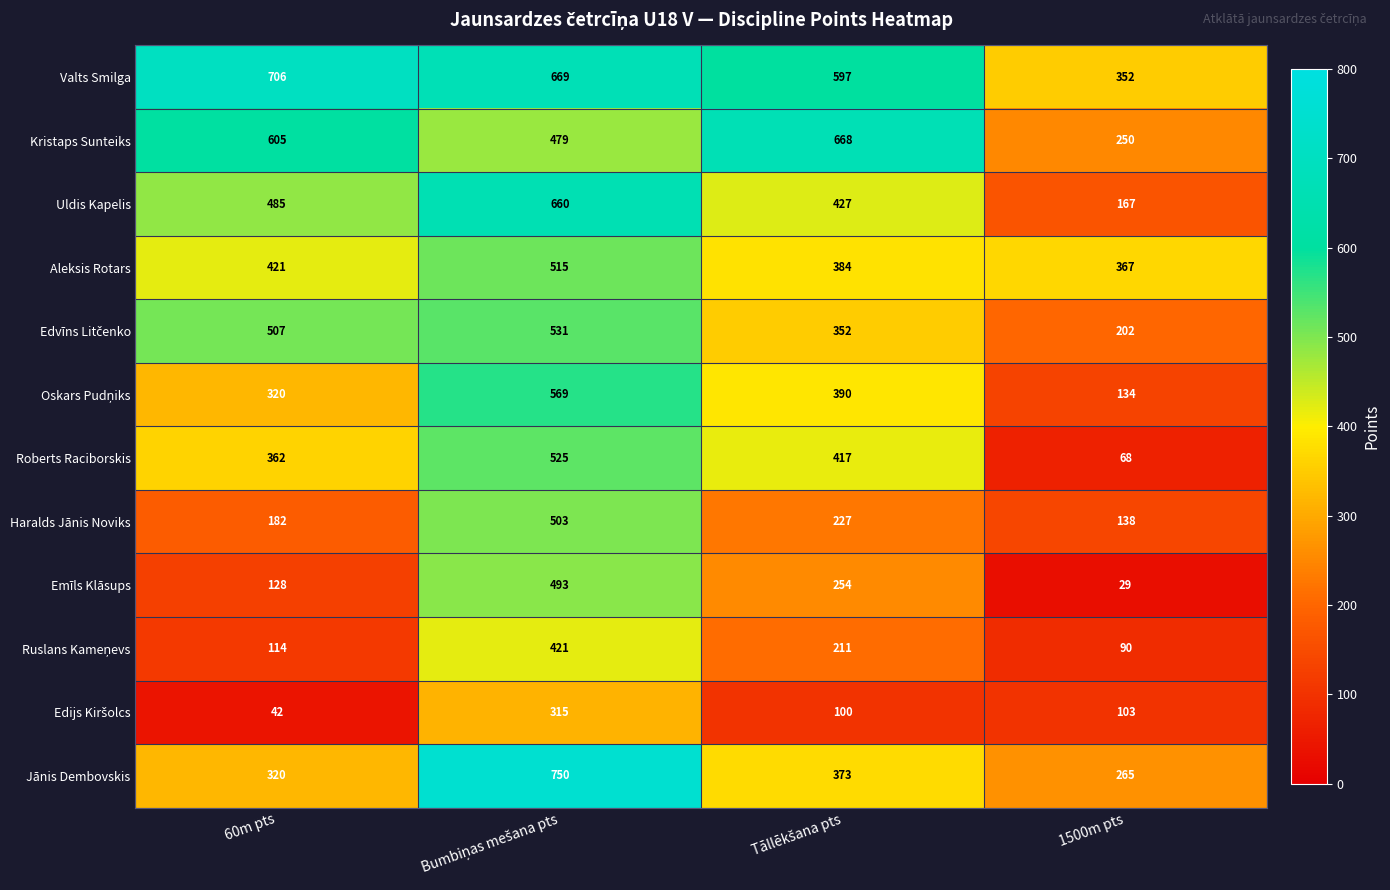

What is the difference between the highest and lowest values at 1500m pts?

338